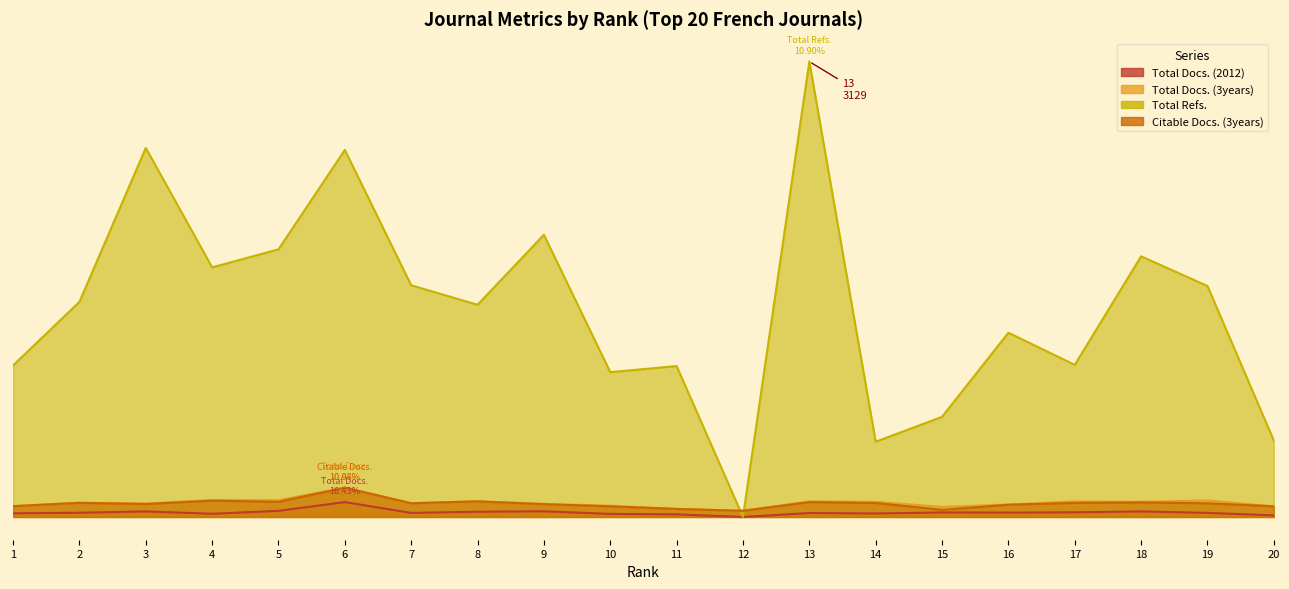

Which series changed the most between 2 and 10?

Total Refs.